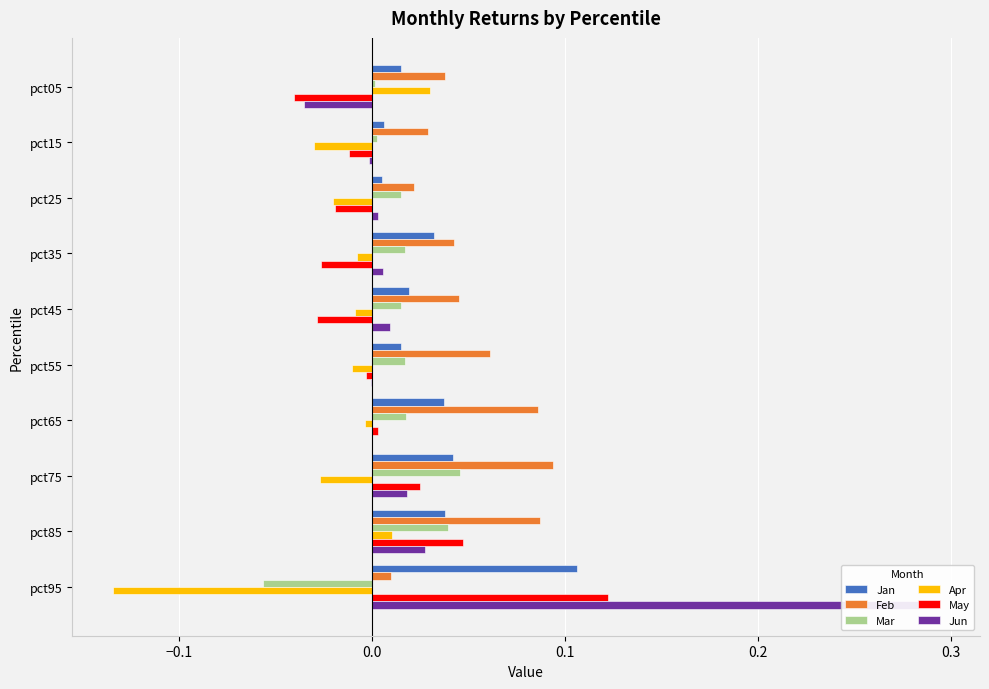

How many bars are there in each group?

6